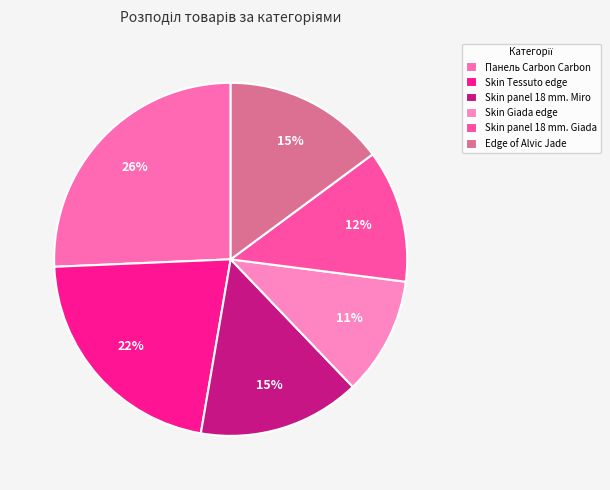

How many slices are in this pie chart?

6